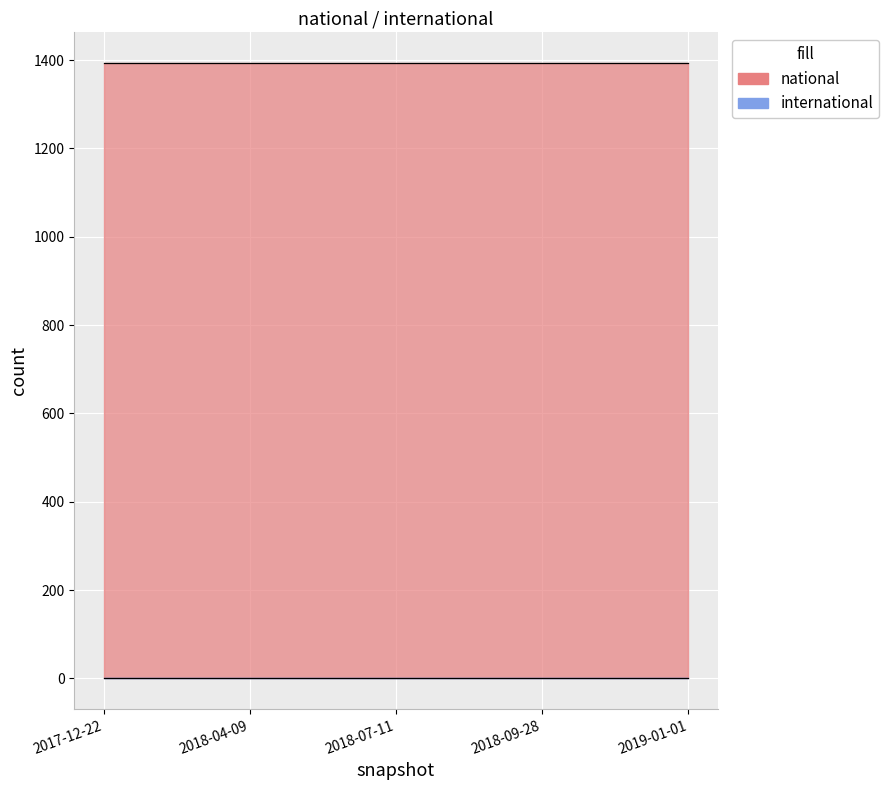

At how many categories does at least one series exceed 253?

5